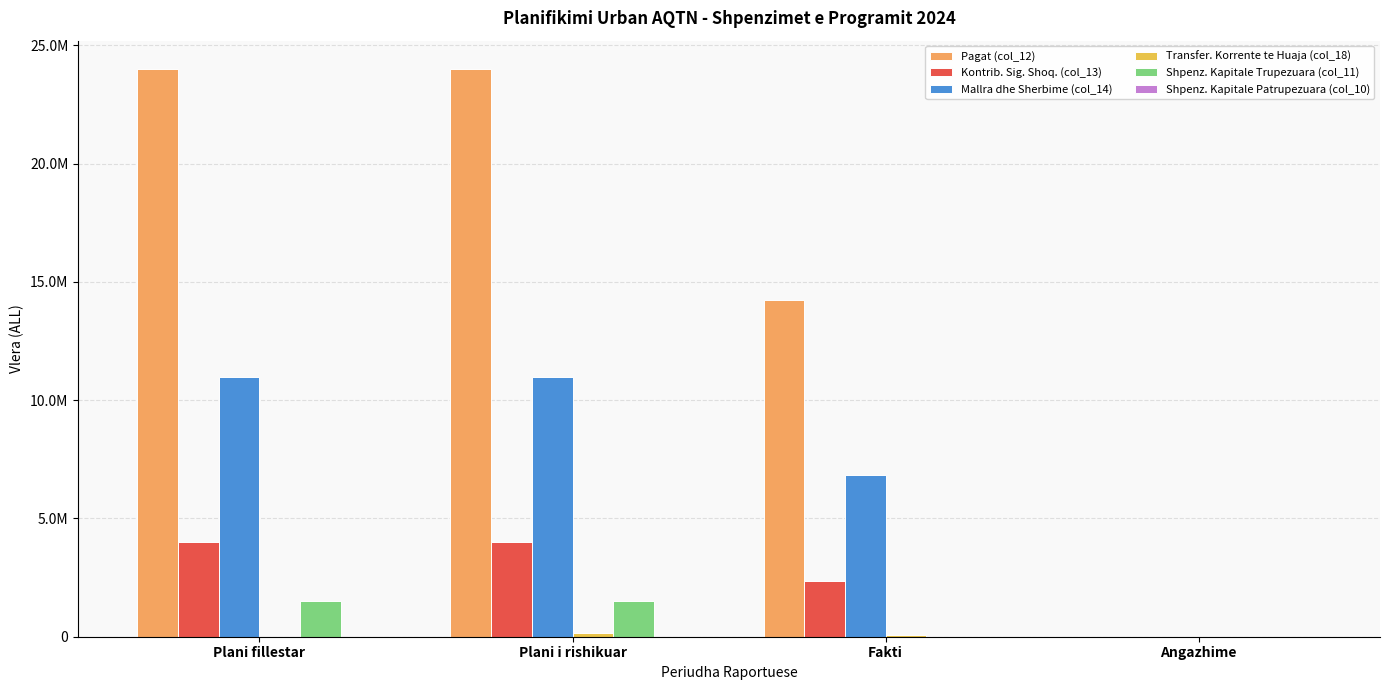

What position from the left is Plani fillestar?

1